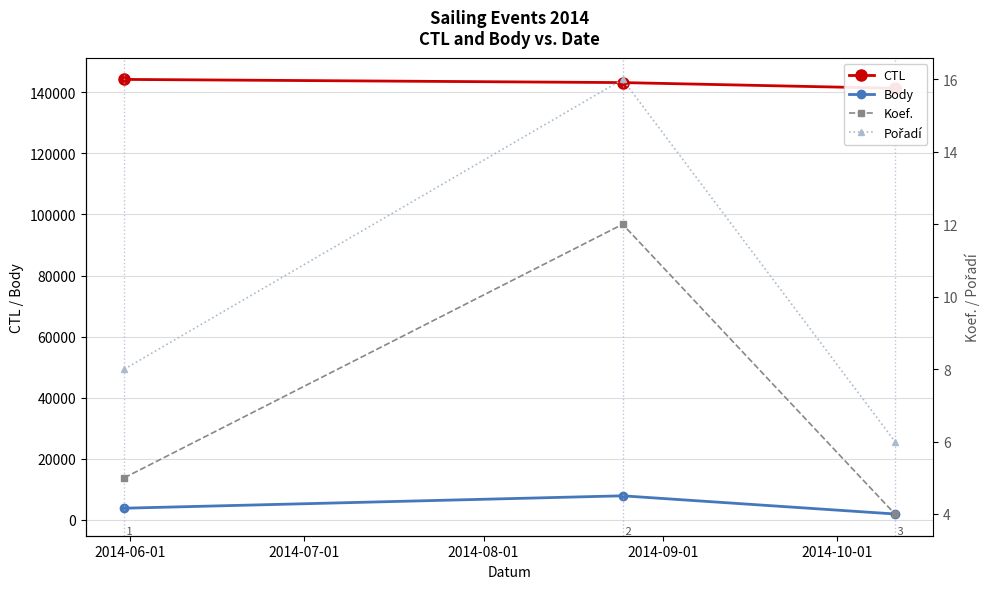

How many lines are shown in the chart?

4